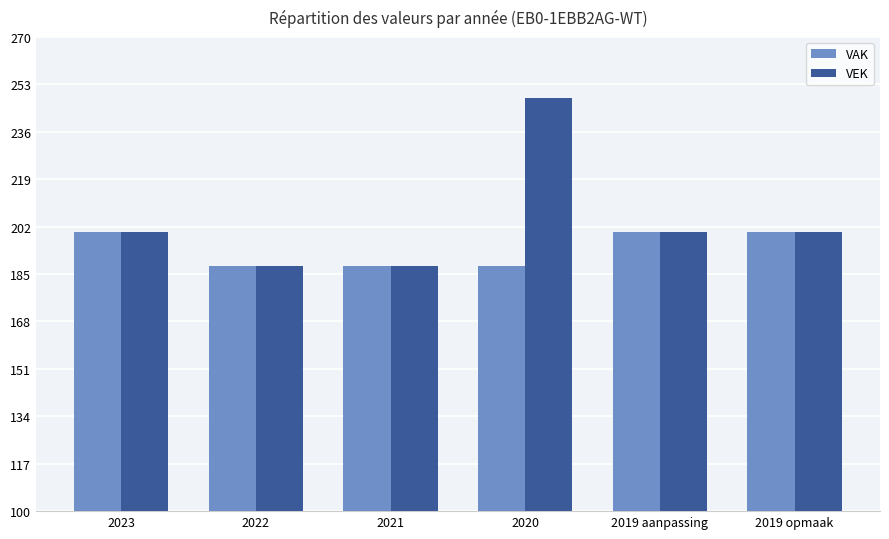

List the series in order of their overall mean, lowest first.

VAK, VEK